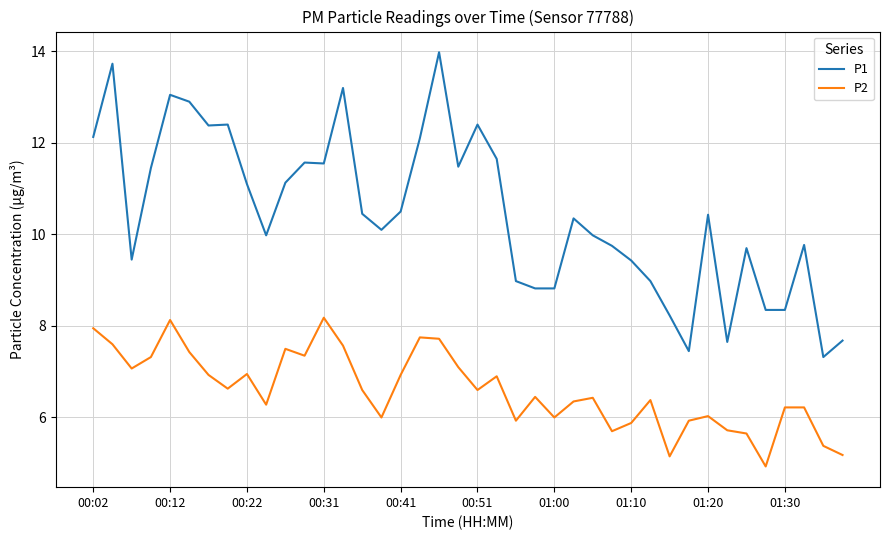

What is the maximum value shown in the chart?

14.0